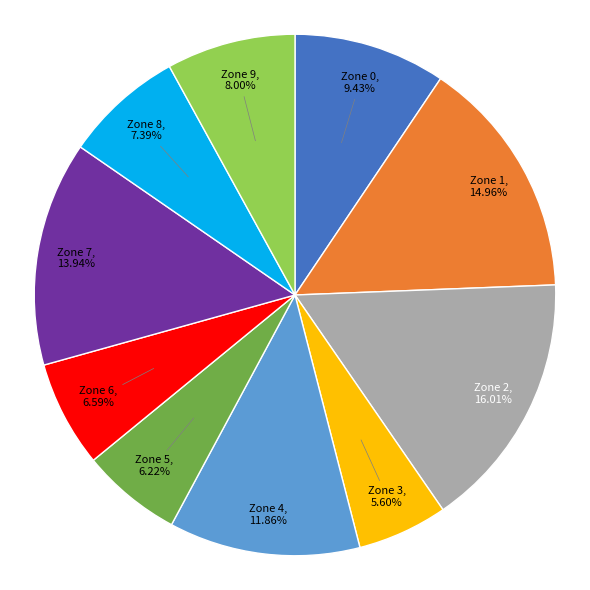

What percentage do Zone 8 and Zone 7 together represent?

21.3%